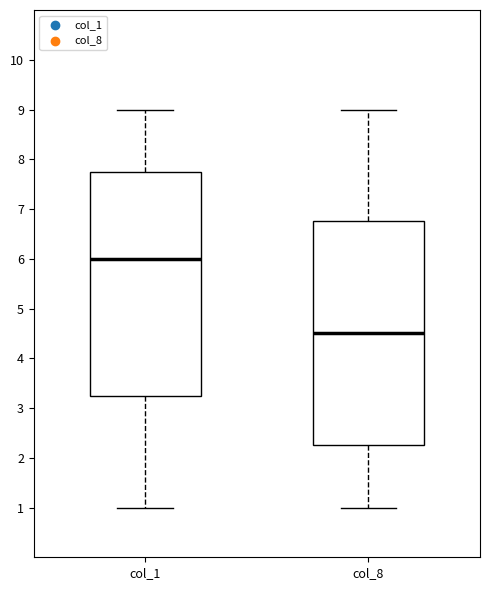

Which box has the lowest median line?

col_8